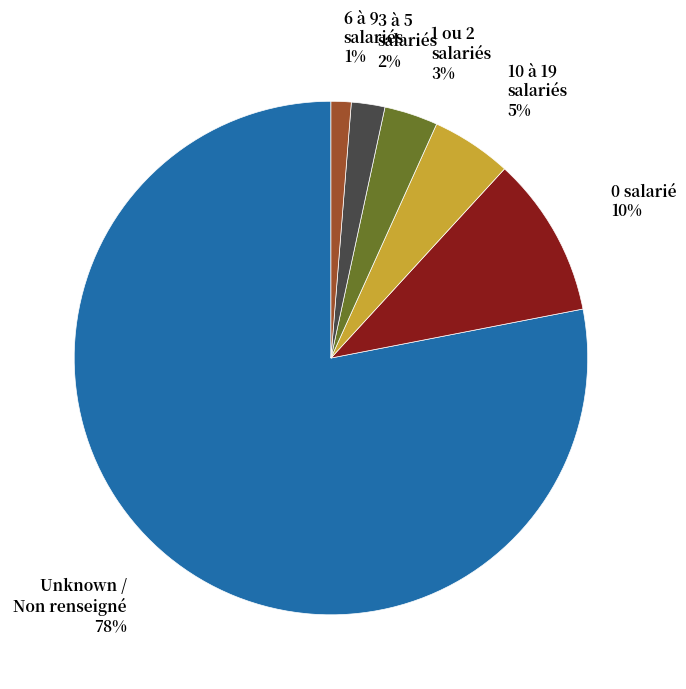

To the nearest percent, what is the average slice percentage?

17%